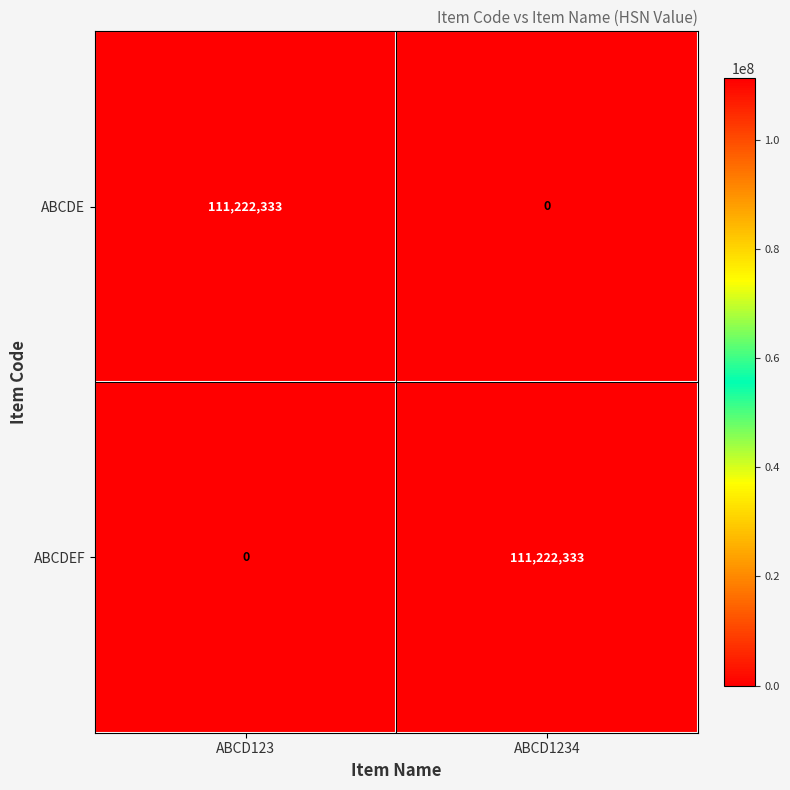

Reading left to right, extract all data points from this chart.

ABCDE: ABCD123=111222333	ABCD1234=0
ABCDEF: ABCD123=0	ABCD1234=111222333